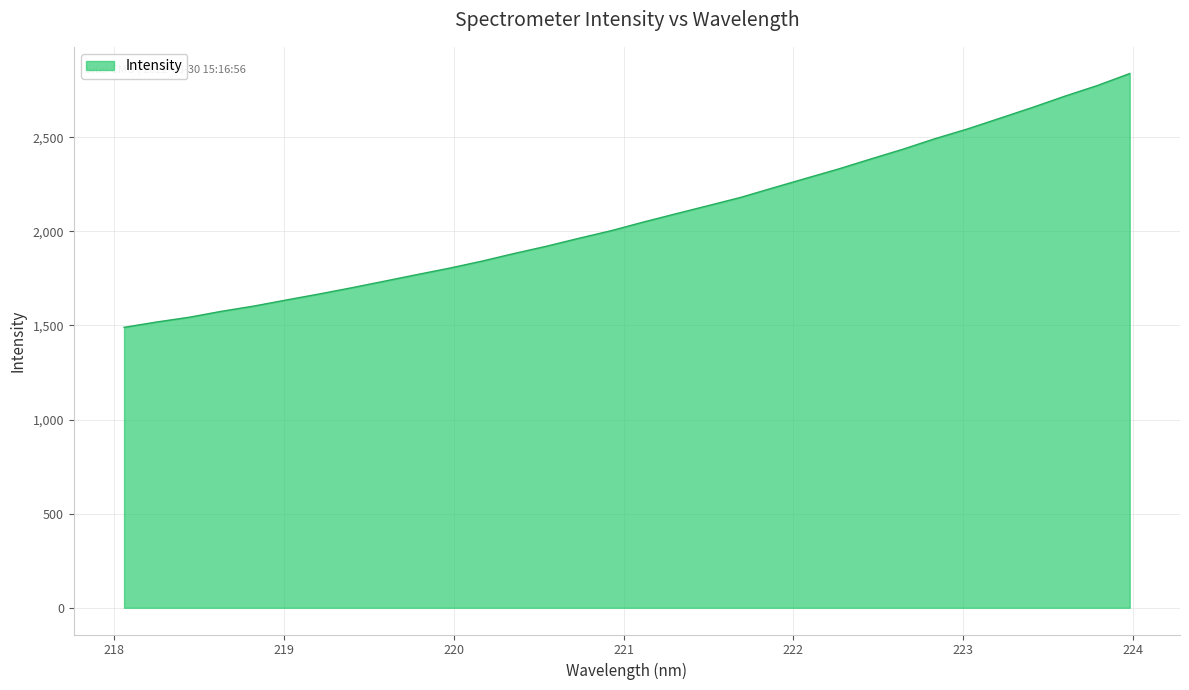

What is the smallest value displayed?

1490.1